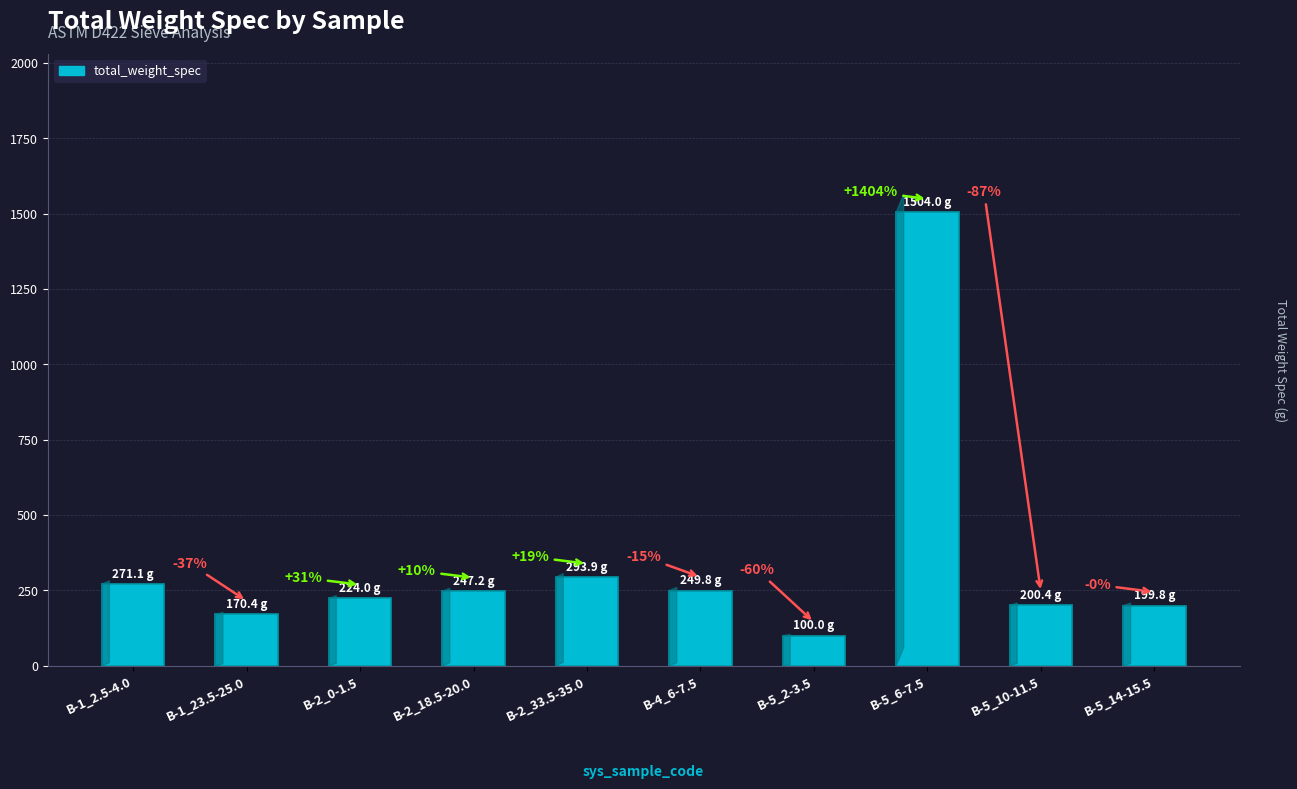

Approximately how many times larger is the value at B-5_14-15.5 compared to B-2_18.5-20.0?

0.8